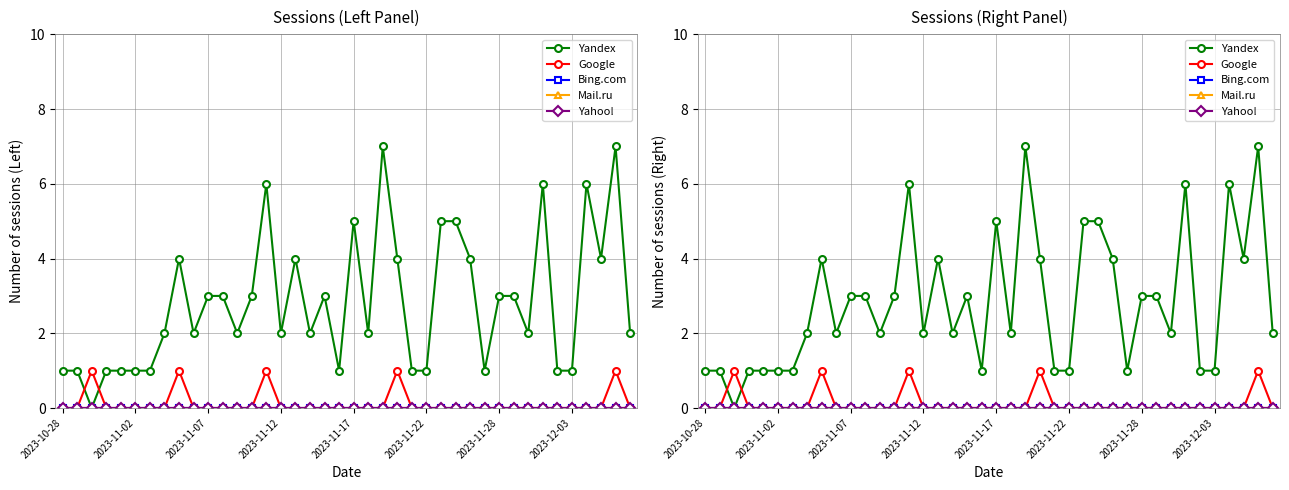

After their last crossing, which series has the higher values: Google or Yandex?

Yandex